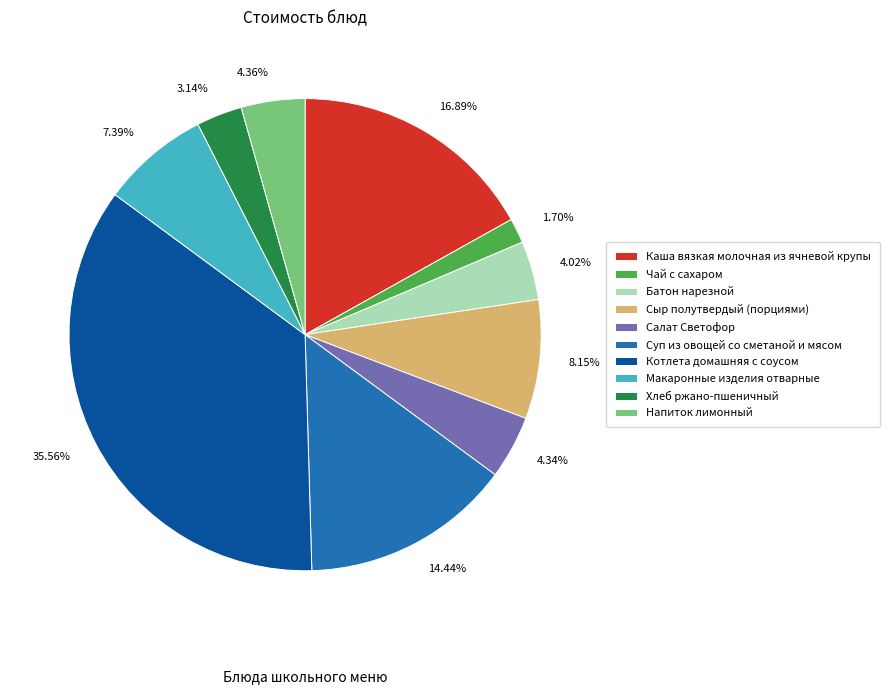

To the nearest percent, what is the difference between the Каша вязкая молочная из ячневой крупы and Салат Светофор slice percentages?

13%